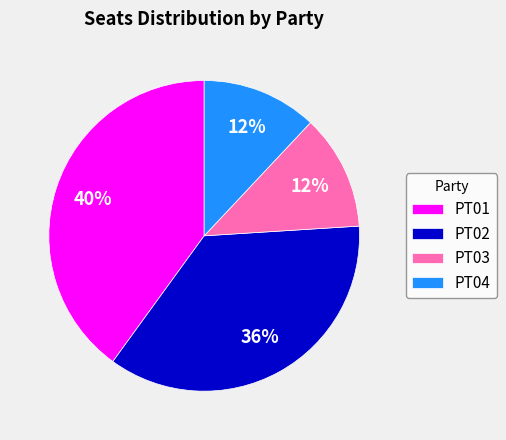

To the nearest percent, what is the difference between the largest and smallest slice percentages?

28%